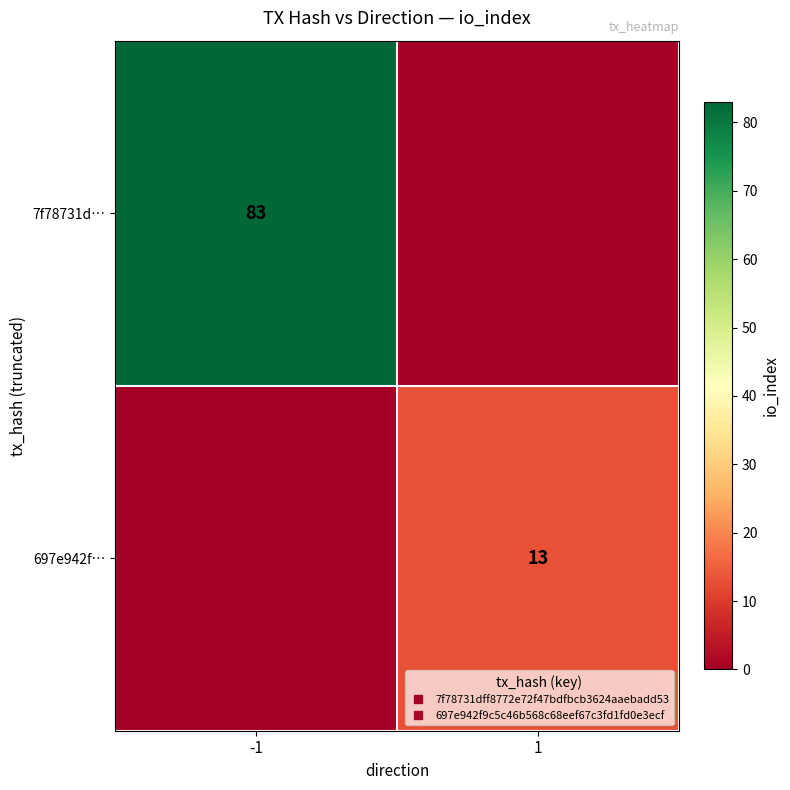

What is the sum of all 697e942f… values?

13